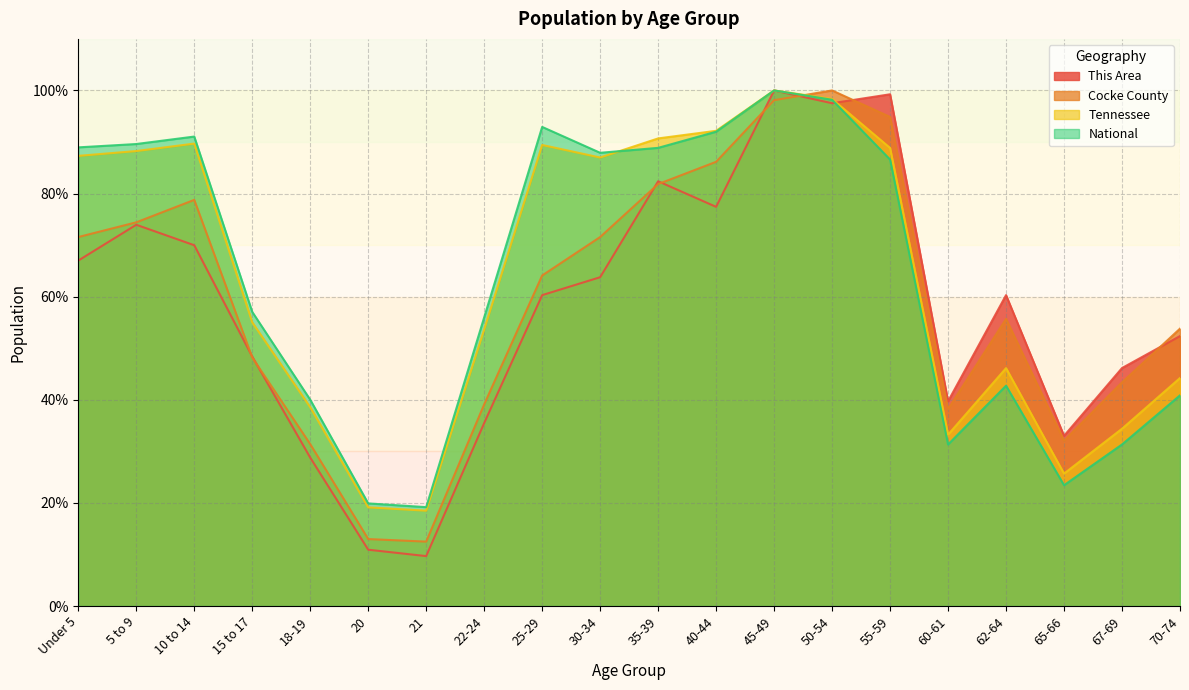

In National, how many points are higher than both neighbors (excluding endpoints)?

4